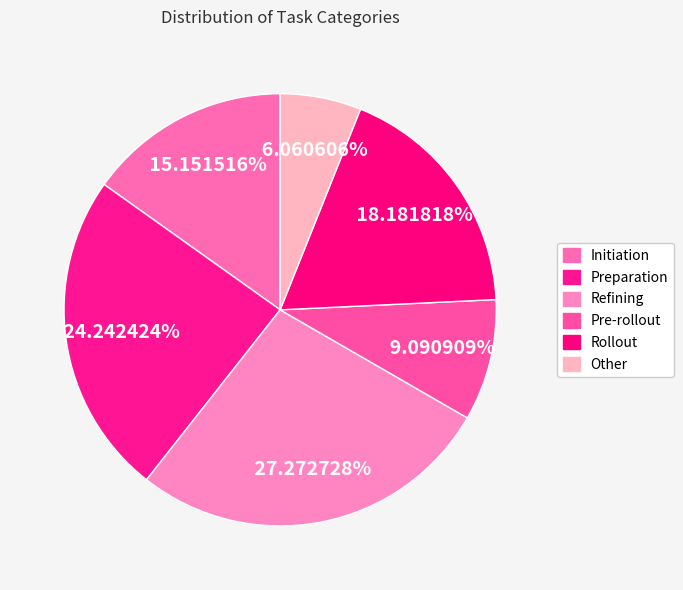

Count the number of slices in the pie.

6